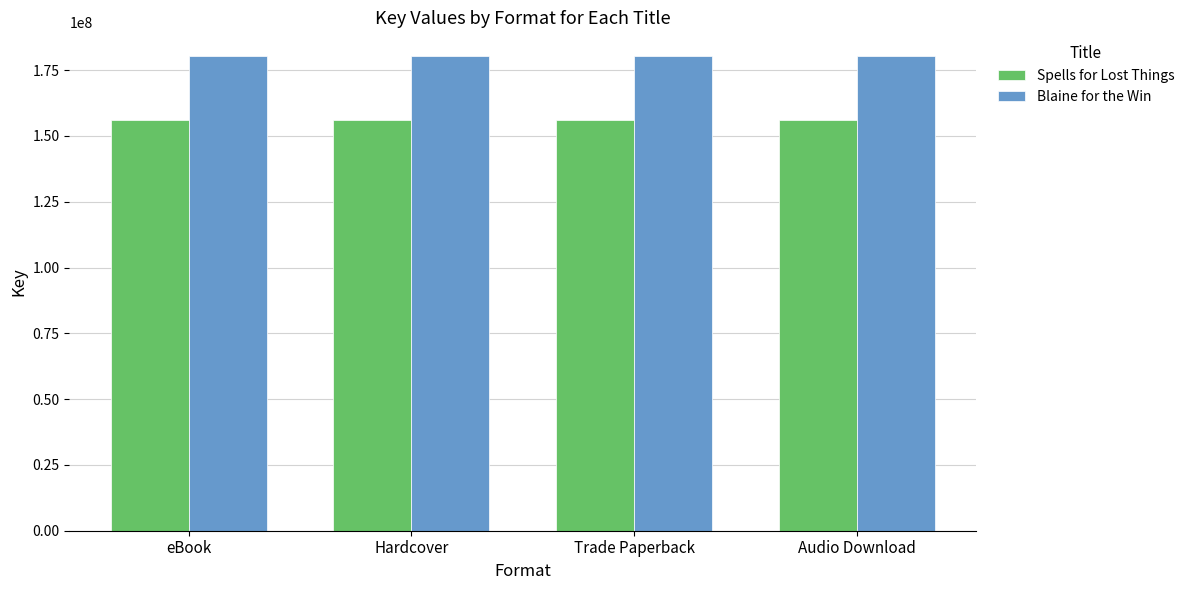

What are all the series names shown in the legend?

Spells for Lost Things, Blaine for the Win